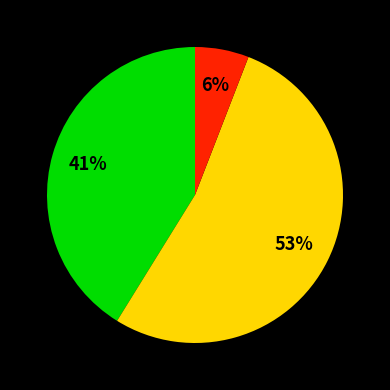

Is there a majority slice in this chart?

Yes